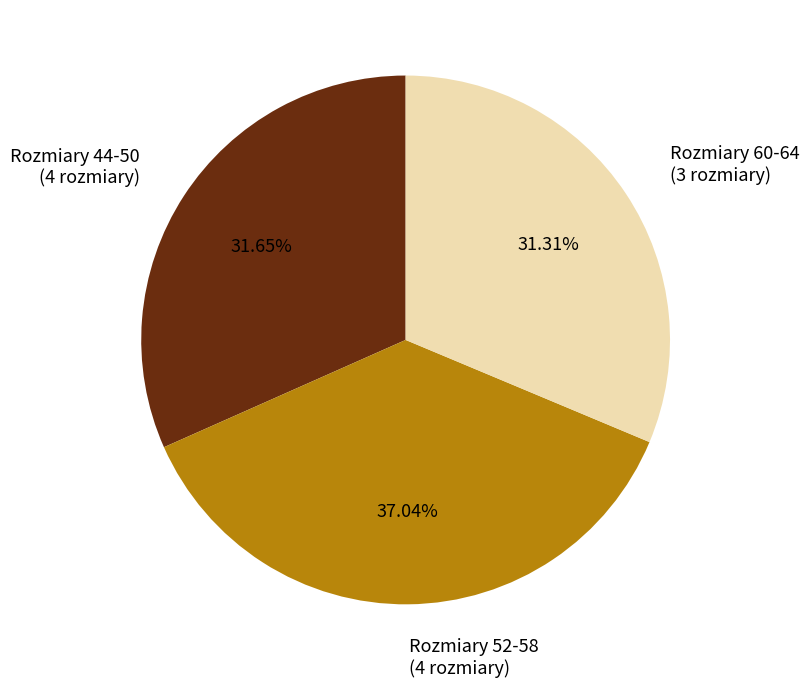

Does any single category account for the majority?

No